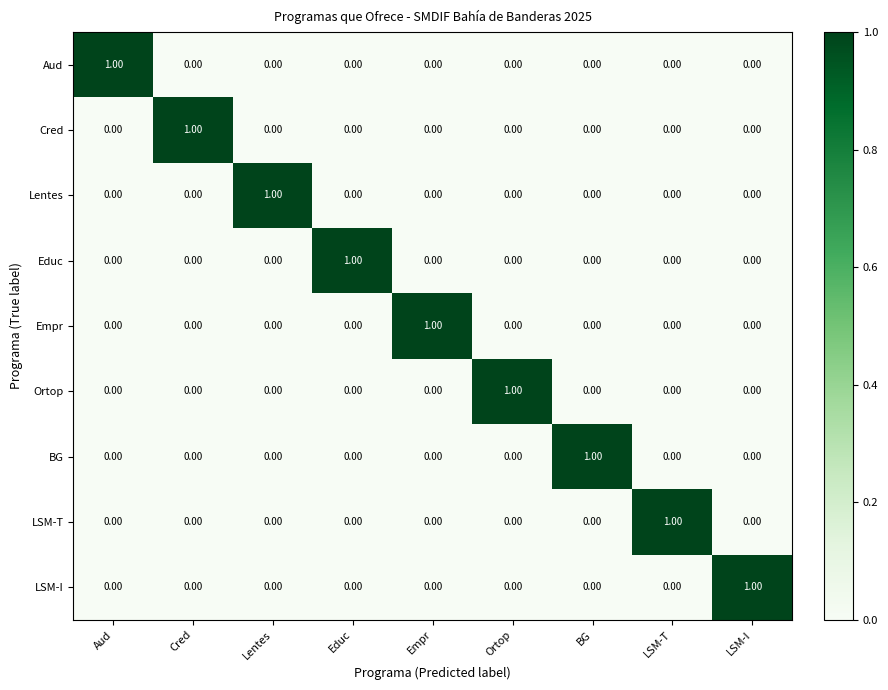

Is the value of Ortop at BG greater than the value of Empr at Empr?

No